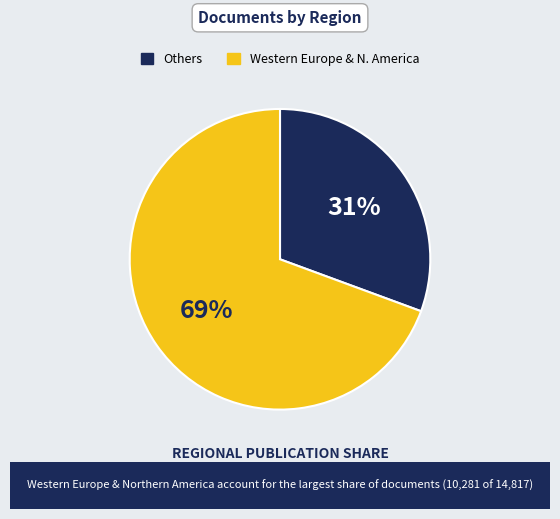

Does any single category account for the majority?

Yes